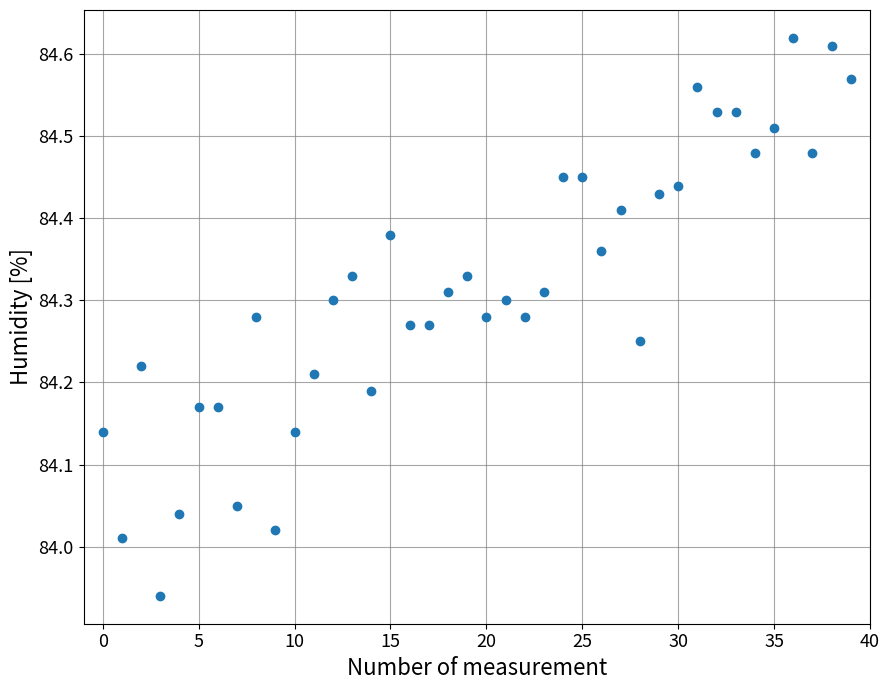

What is the range of Y values (max minus min)?

0.7